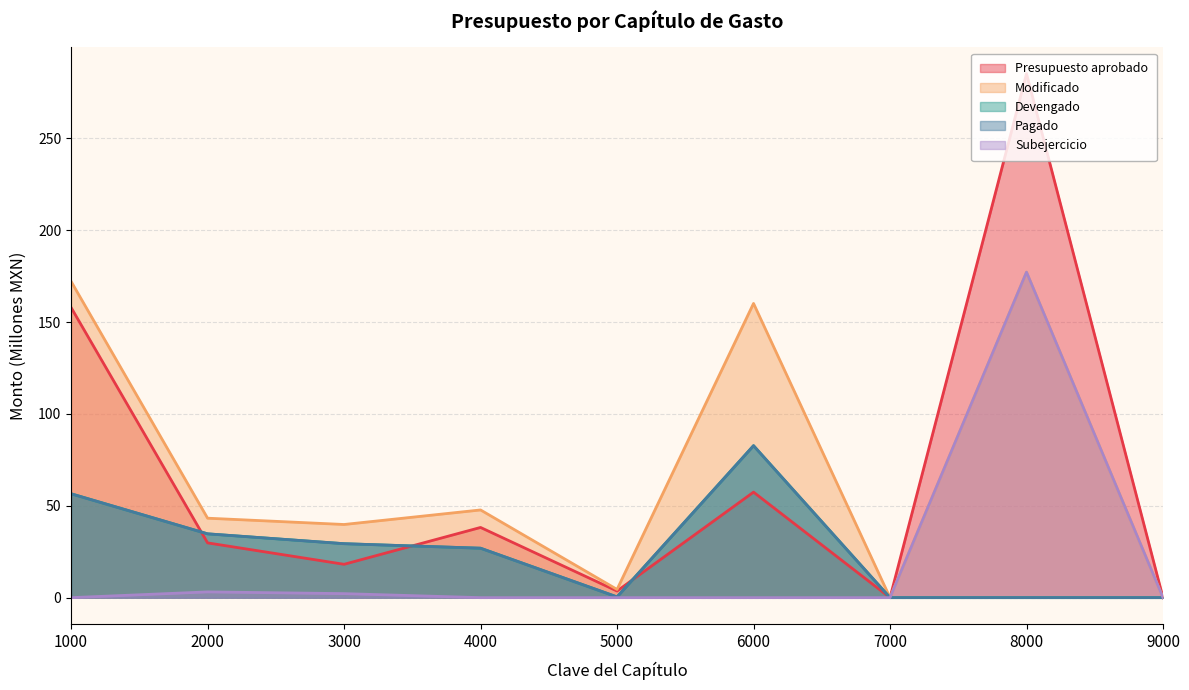

Does the chart display data point markers on the line(s)?

No